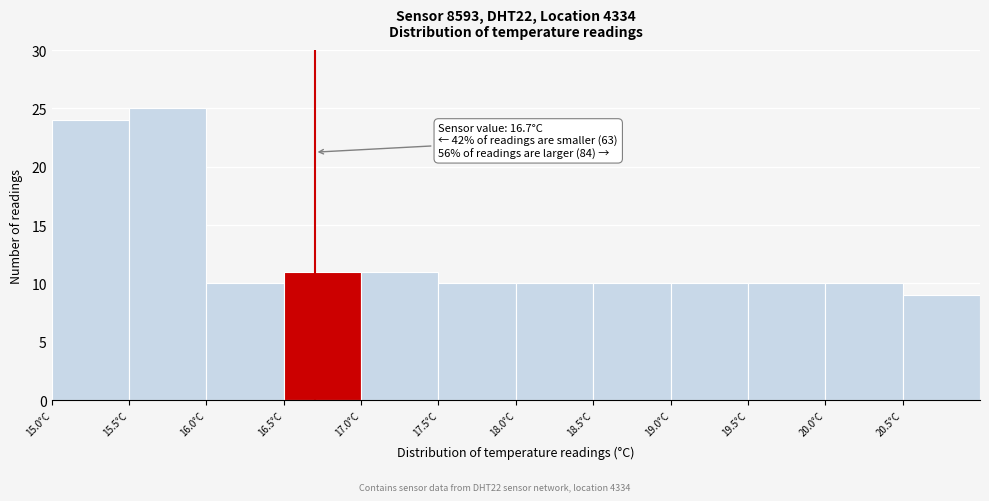

Over which range of the x-axis is the bar tallest?

15.5 to 16.0